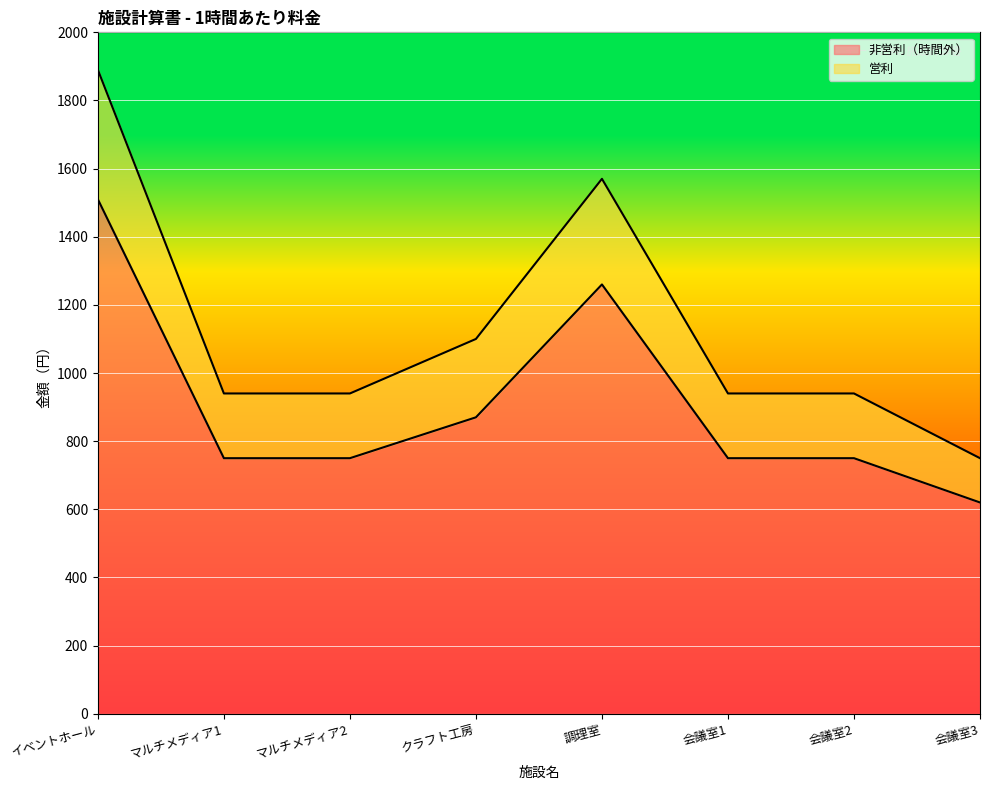

Rank the series at マルチメディア1 from lowest to highest value.

非営利（時間外）, 営利